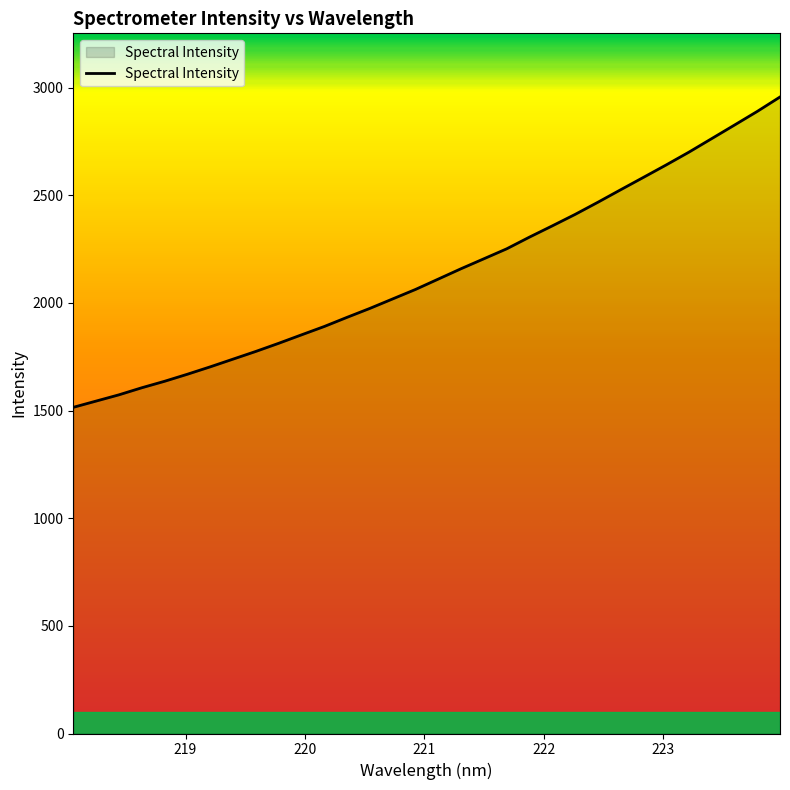

What is the maximum value shown in the chart?

2956.8